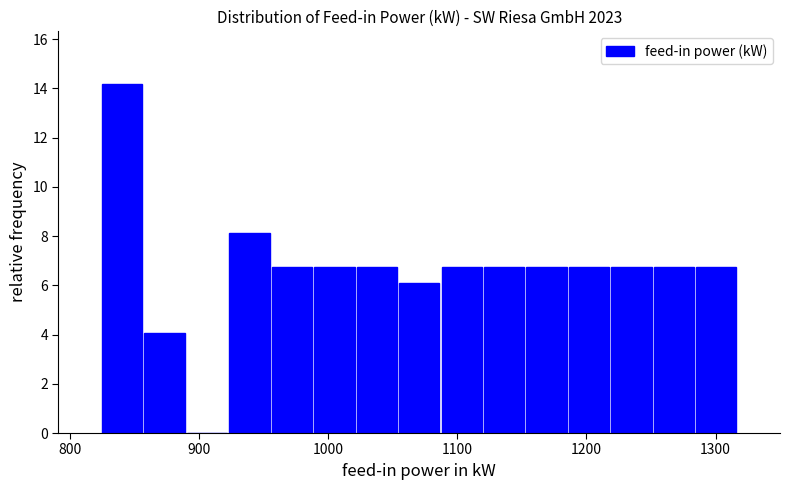

Read against the x-axis, roughly where is the centre of the tallest bar?

840